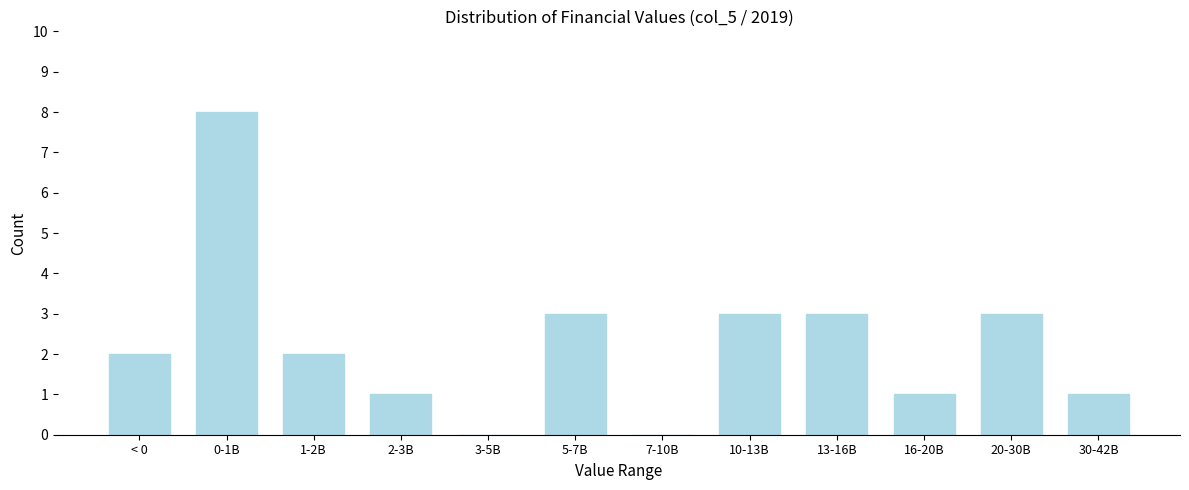

Reading left to right, extract all data points from this chart.

< 0=2	0-1B=8	1-2B=2	2-3B=1	3-5B=0	5-7B=3	7-10B=0	10-13B=3	13-16B=3	16-20B=1	20-30B=3	30-42B=1